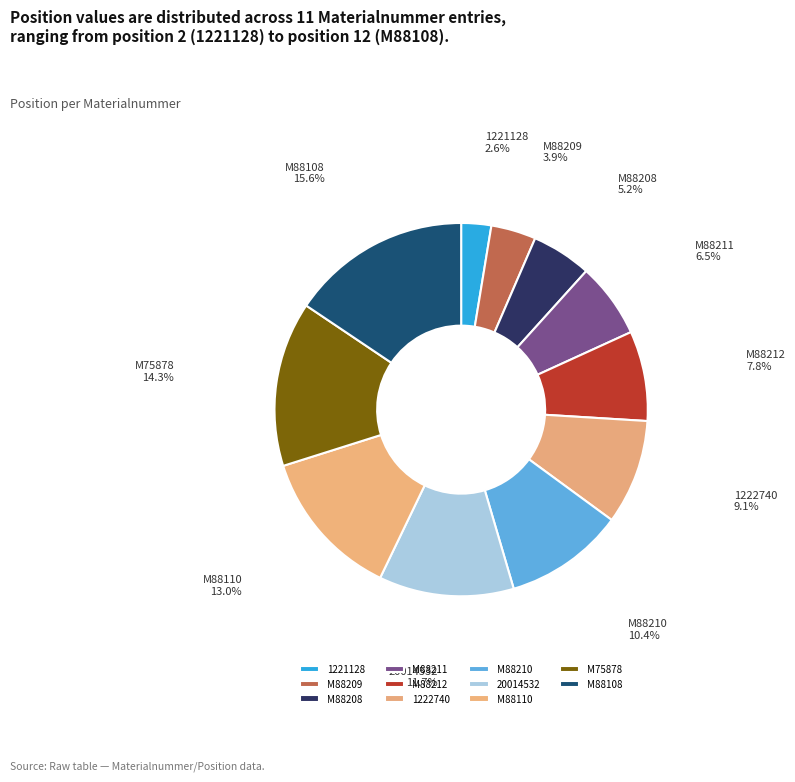

Count the number of slices in the pie.

11